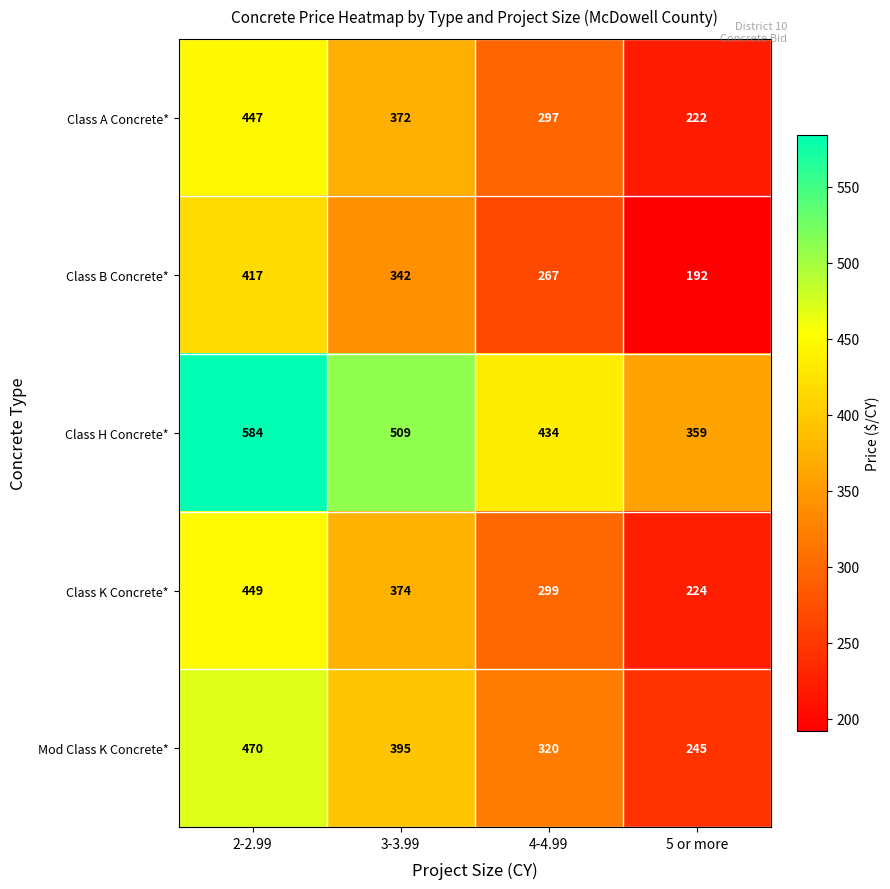

What is the spread (max minus min) of values at 2-2.99?

167